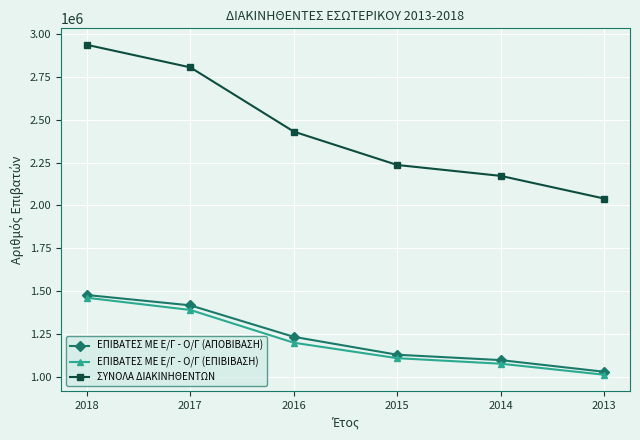

The value of ΕΠΙΒΑΤΕΣ ΜΕ Ε/Γ - Ο/Γ (ΕΠΙΒΙΒΑΣΗ) at 2016 is 434303. True or false?

False